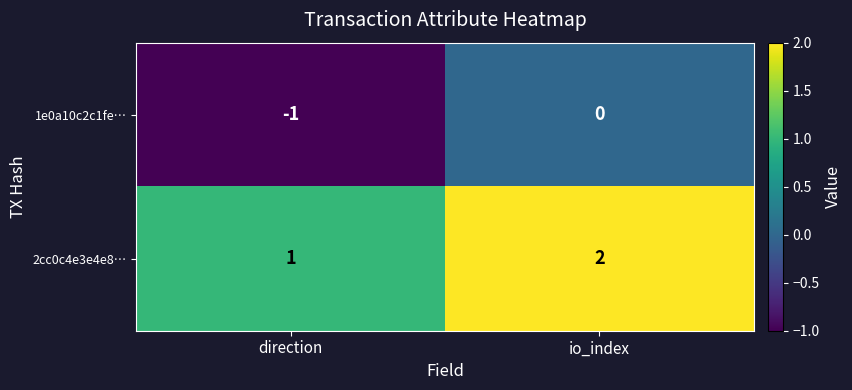

Is it true that 2cc0c4e3e4e8… equals 2 at io_index?

True